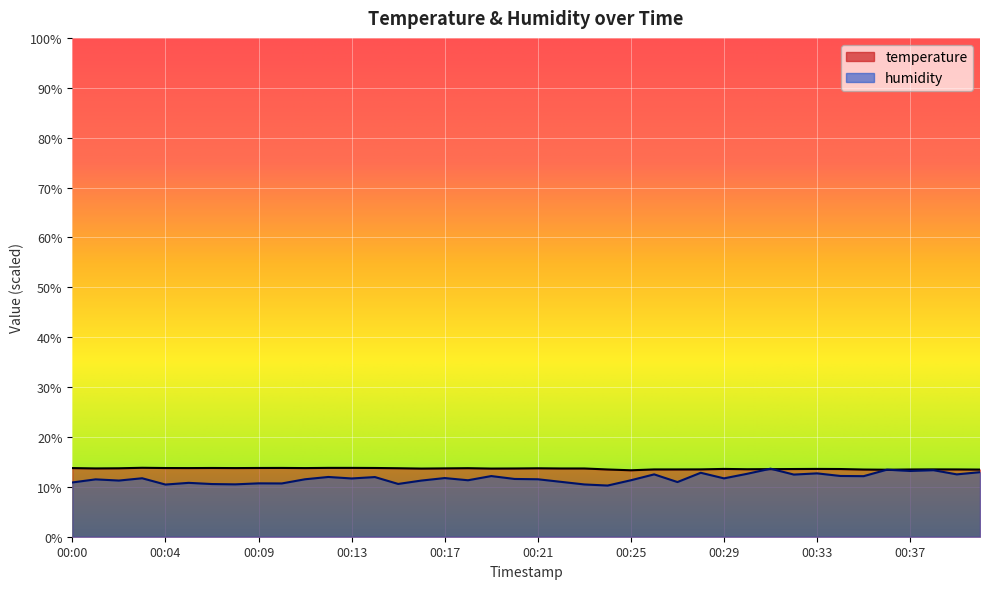

Is it true that humidity equals 18.7 at 00:25?

False